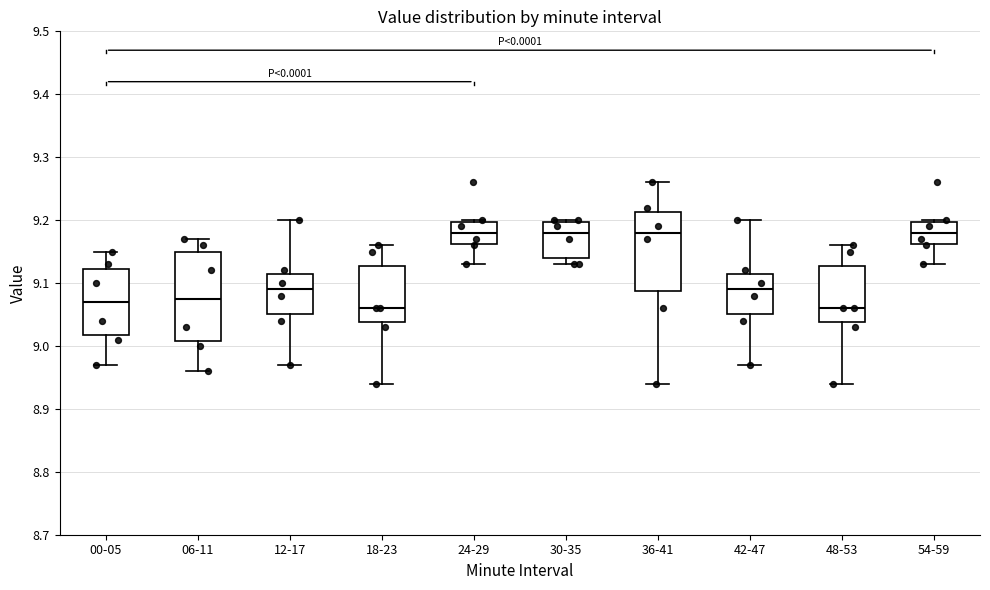

Reading left to right, transcribe this box plot: for each box, give where its median line is, the range the box spans, and where its two whiskers end, as read against the y-axis. The values are not printed on the chart, so give them approximately, as read against the axis.

00-05: median 9.07, box 9.02 to 9.12, whiskers 8.97 to 9.15
06-11: median 9.08, box 9.01 to 9.15, whiskers 8.96 to 9.17
12-17: median 9.09, box 9.05 to 9.12, whiskers 8.97 to 9.20
18-23: median 9.06, box 9.04 to 9.13, whiskers 8.94 to 9.16
24-29: median 9.18, box 9.16 to 9.20, whiskers 9.13 to 9.20
30-35: median 9.18, box 9.14 to 9.20, whiskers 9.13 to 9.20
36-41: median 9.18, box 9.09 to 9.21, whiskers 8.94 to 9.26
42-47: median 9.09, box 9.05 to 9.12, whiskers 8.97 to 9.20
48-53: median 9.06, box 9.04 to 9.13, whiskers 8.94 to 9.16
54-59: median 9.18, box 9.16 to 9.20, whiskers 9.13 to 9.20